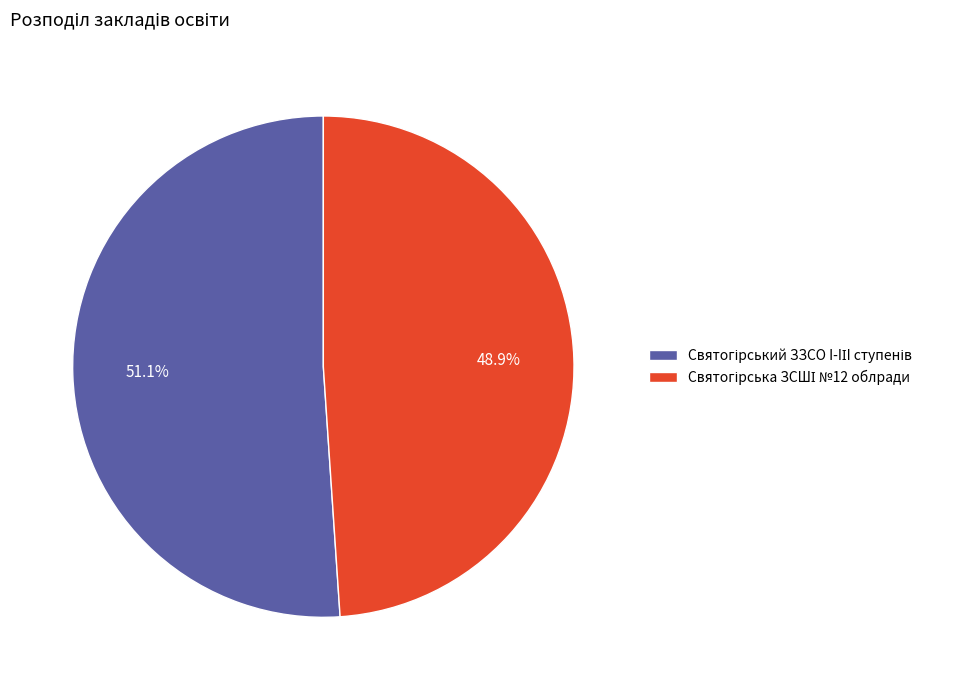

Is there any slice that represents more than half of the pie?

Yes